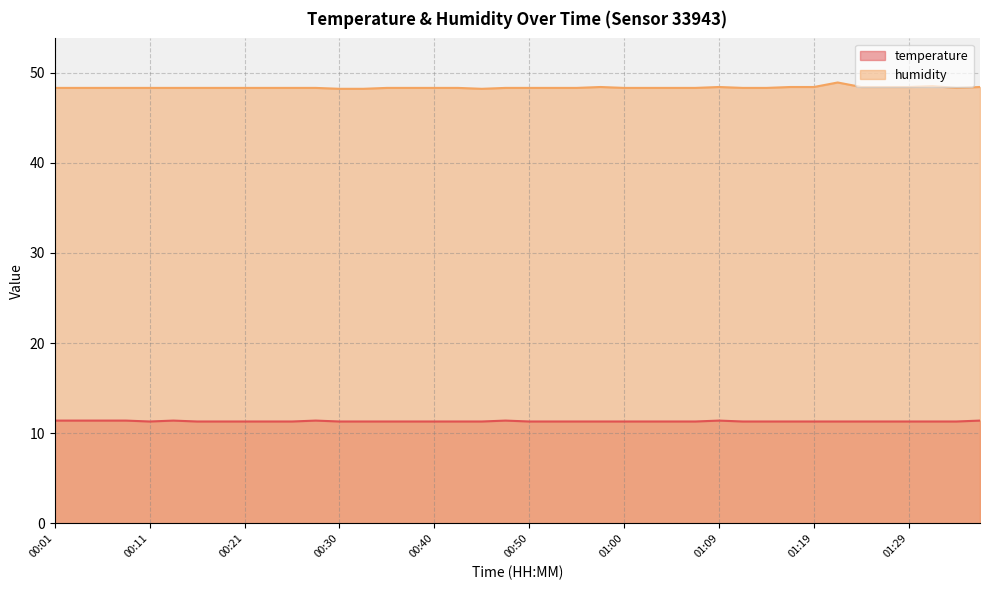

List the series in order of their overall mean, lowest first.

temperature, humidity